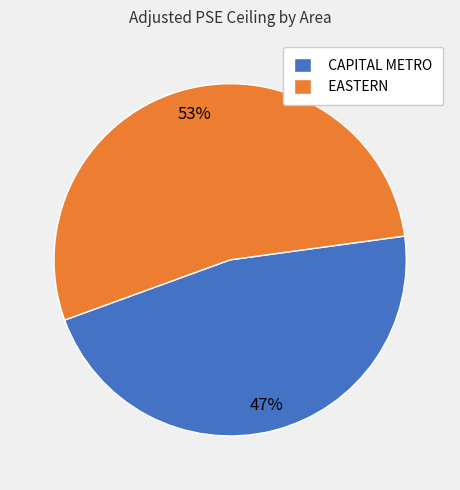

Approximately how many times larger is the value at EASTERN compared to CAPITAL METRO?

1.1